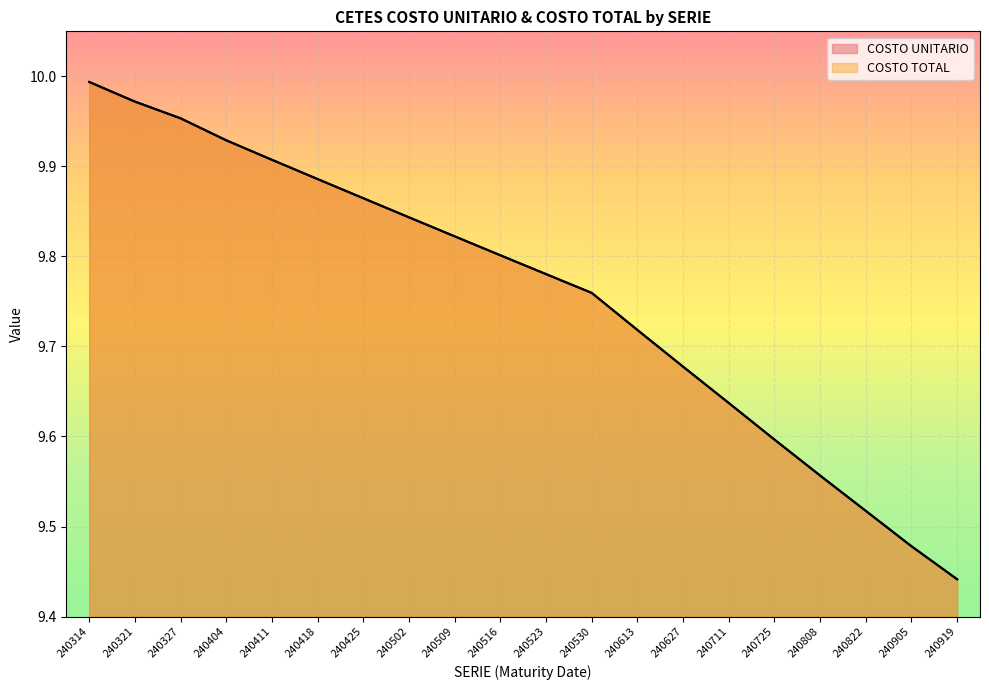

What is the value of the COSTO UNITARIO point at the 11th from the left?

9.8